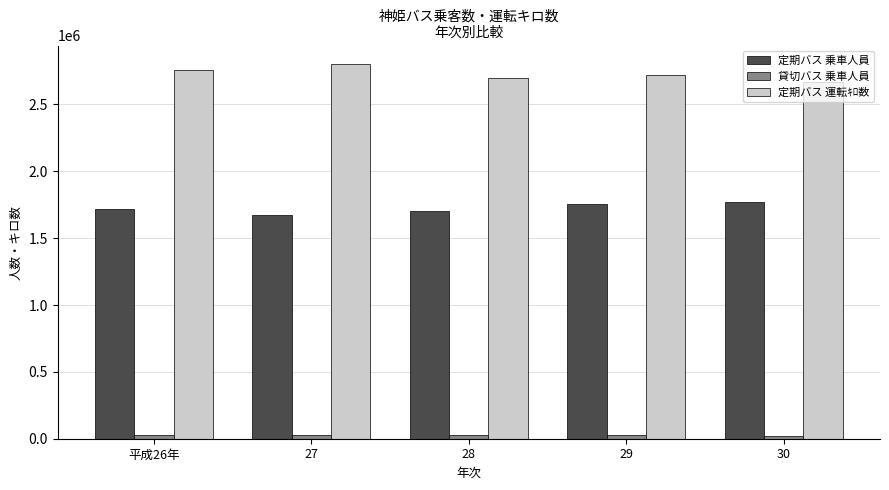

The value of 定期バス 乗車人員 at 29 is 3072720. True or false?

False